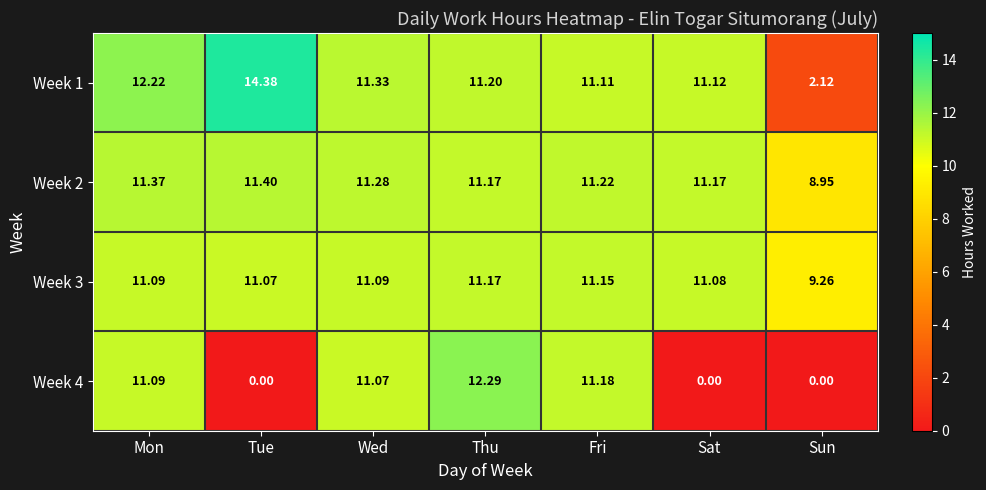

Which label corresponds to the largest value in the chart?

Tue